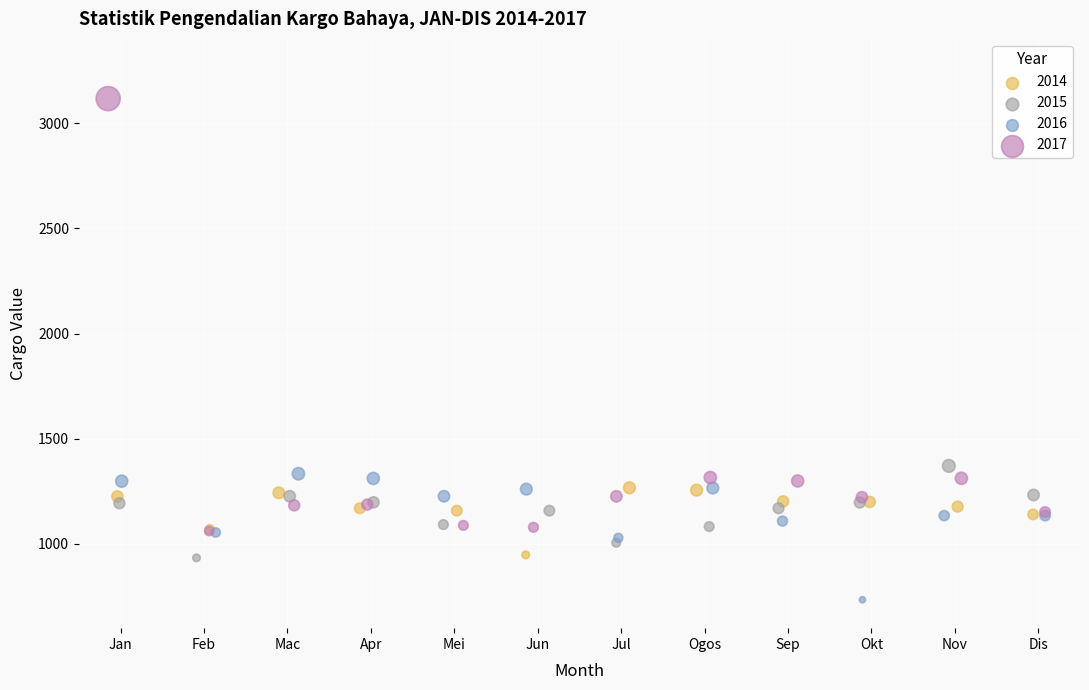

Which series reaches the maximum Y coordinate?

2017